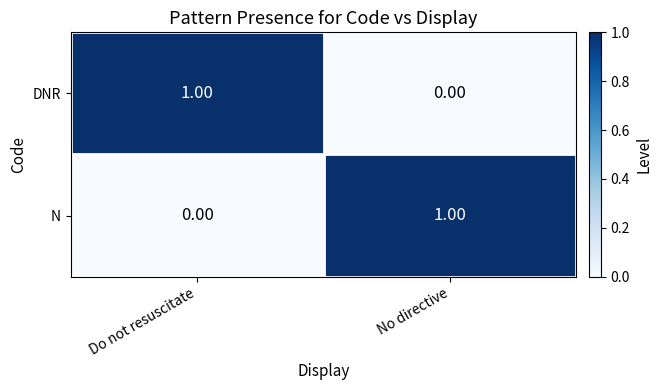

Where is N nearest to the value 0?

Do not resuscitate